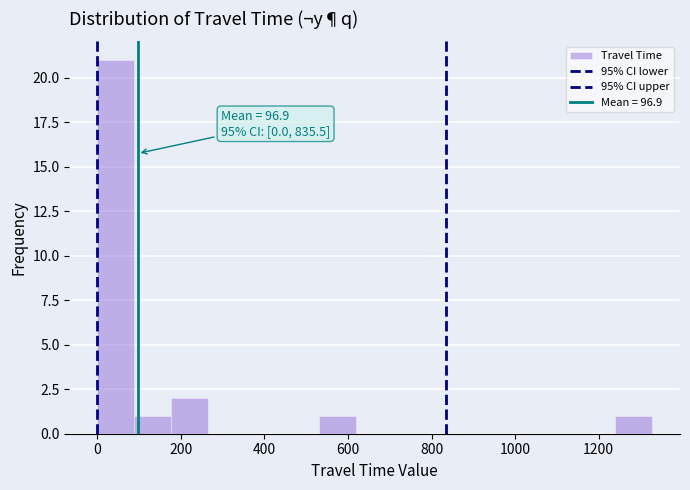

Over which range of the x-axis is the bar tallest?

0 to 80